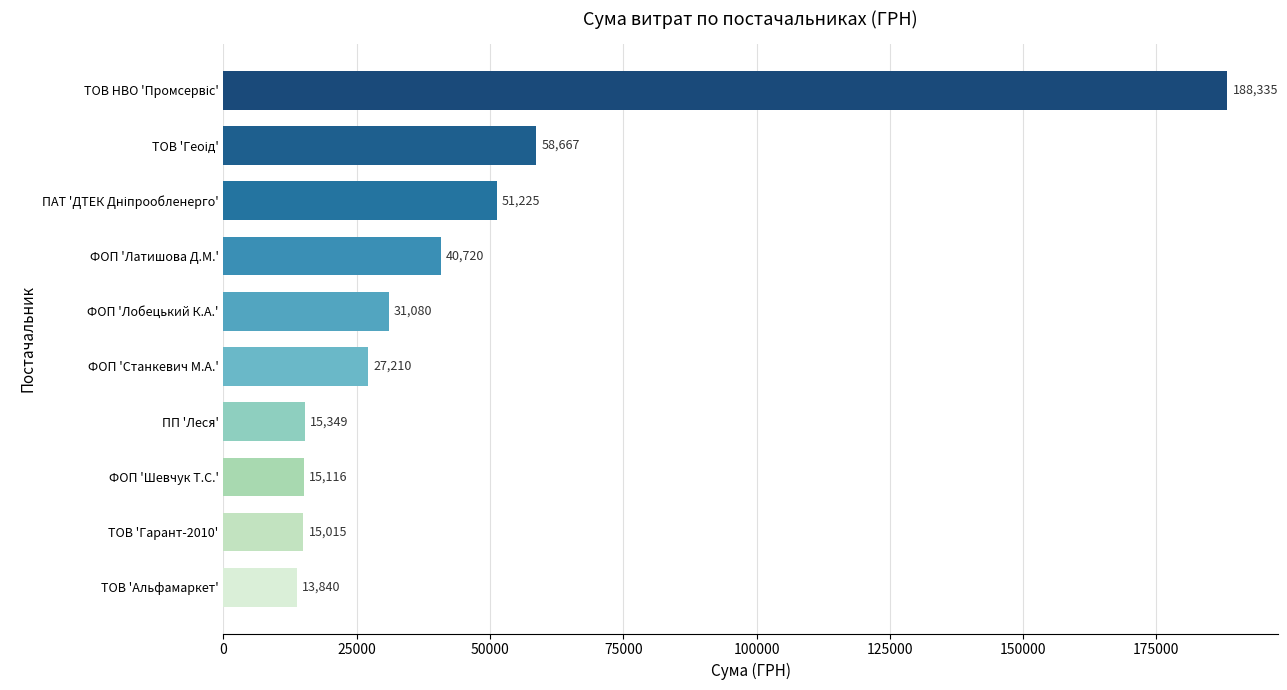

Which label corresponds to the smallest value in the chart?

ТОВ 'Альфамаркет'